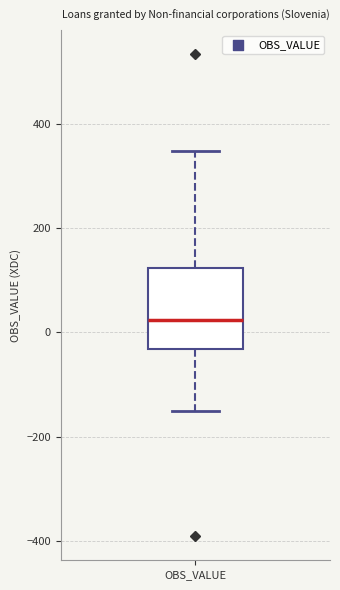

Where is the upper edge of the box for OBS_VALUE on the y-axis? The values are not printed on the chart, so give them approximately, as read against the axis.

120